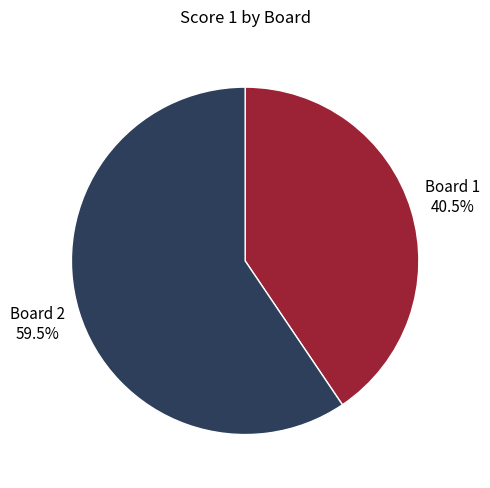

Combined, do Board 1 and Board 2 account for over 50%?

Yes